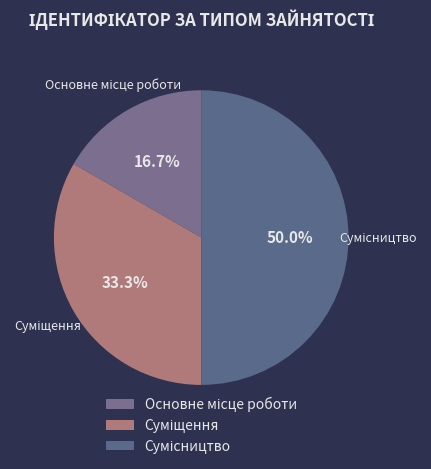

Rank the categories by value from highest to lowest.

Сумісництво, Суміщення, Основне місце роботи